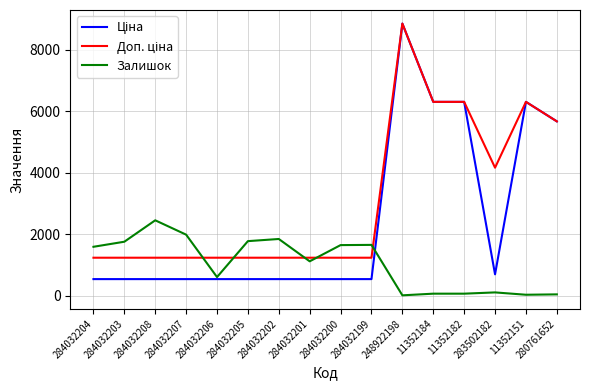

Which category has the highest value across all series?

248922198